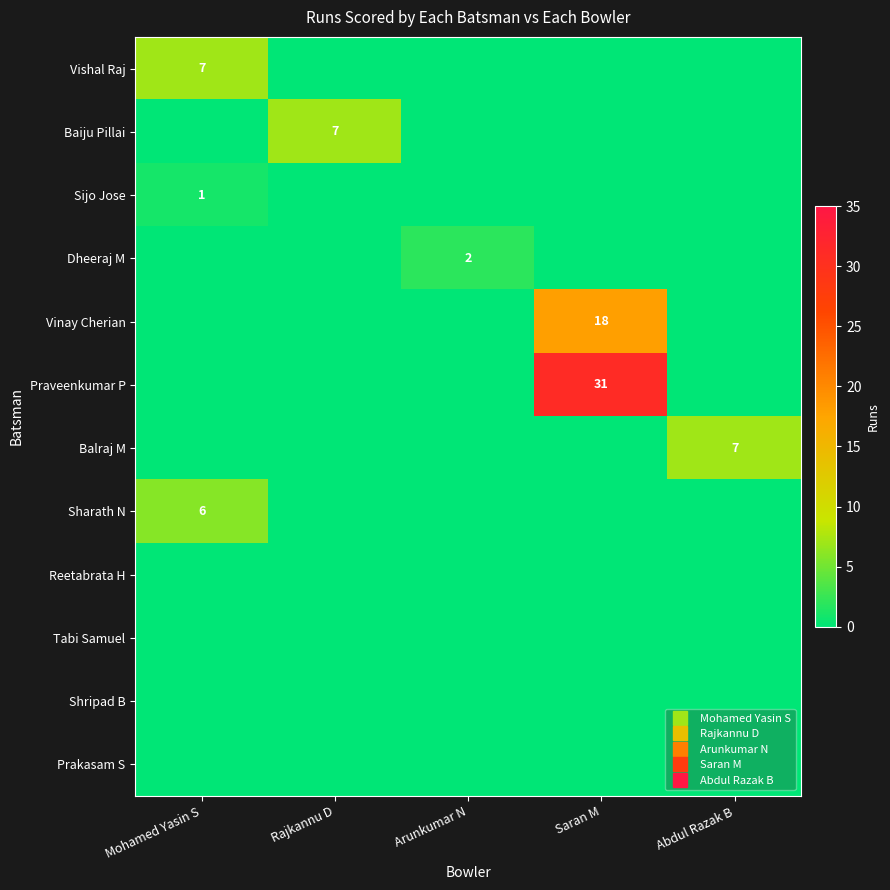

What is the sum of all Vinay Cherian values?

18